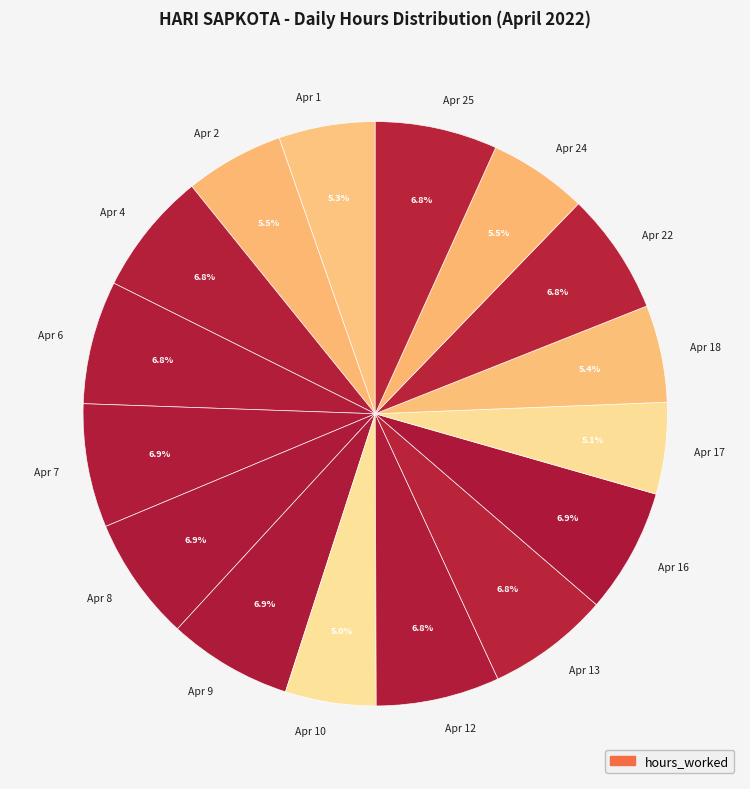

Is it true that Apr 1 is 5% of the pie?

True